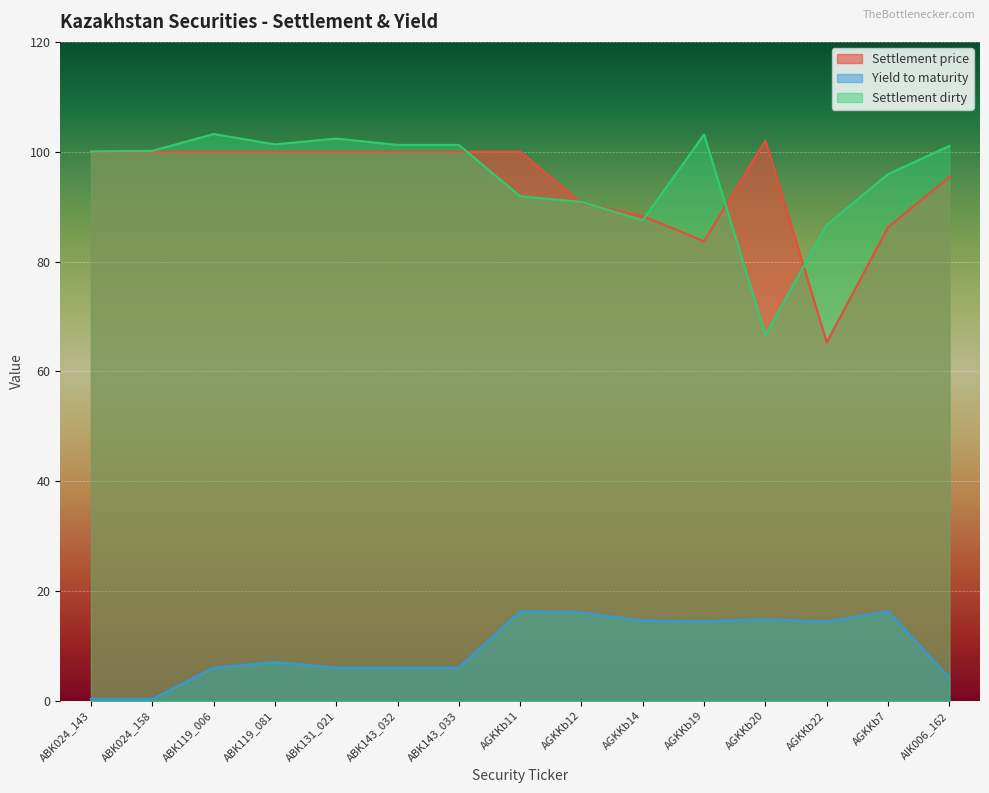

What is the total value across all series at ABK131_021?

208.5